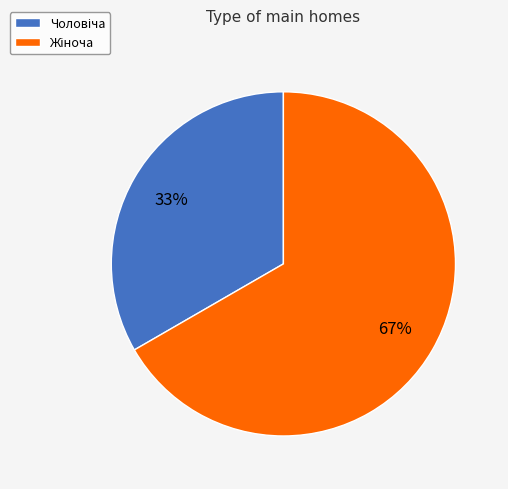

Does any single category account for the majority?

Yes